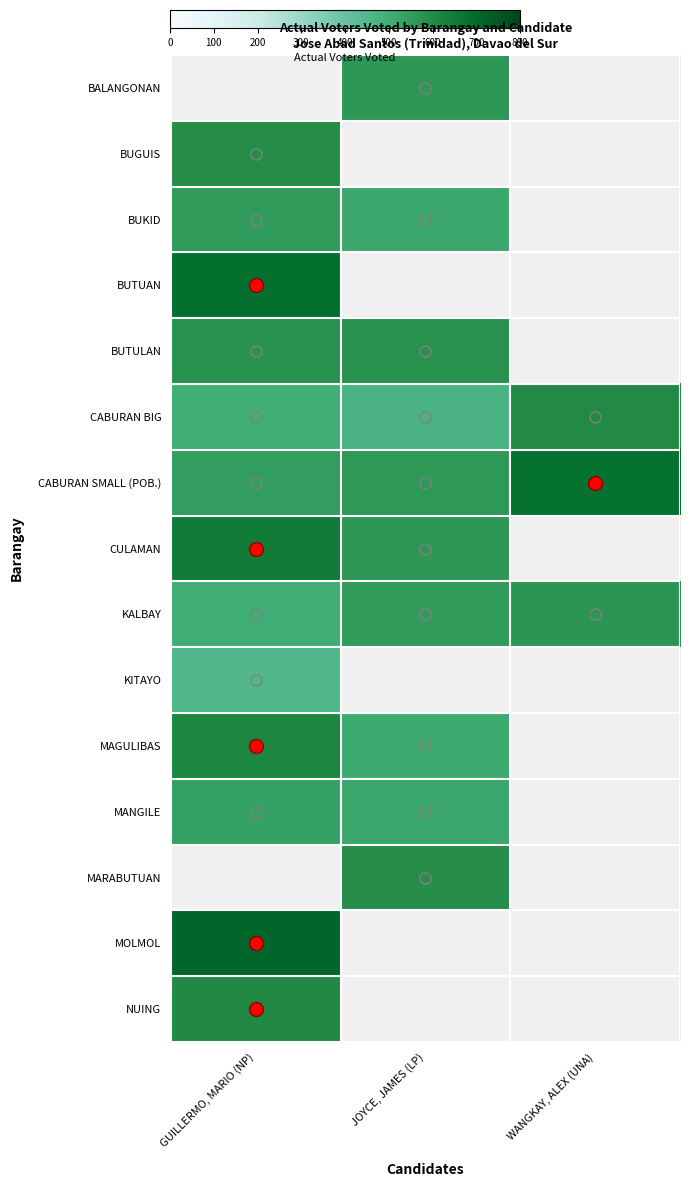

List the series in order of their peak value, lowest first.

BUKID, BALANGONAN, KITAYO, MANGILE, KALBAY, BUTULAN, BUGUIS, CABURAN BIG, NUING, MAGULIBAS, CULAMAN, CABURAN SMALL (POB.), BUTUAN, MARABUTUAN, MOLMOL